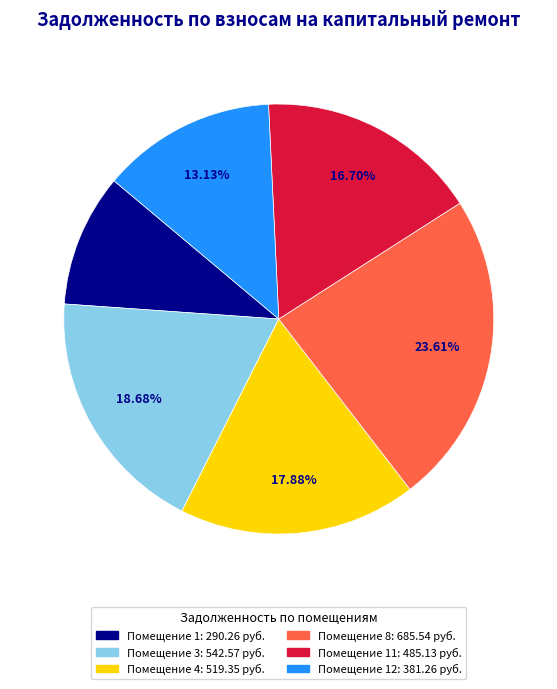

Is there a majority slice in this chart?

No